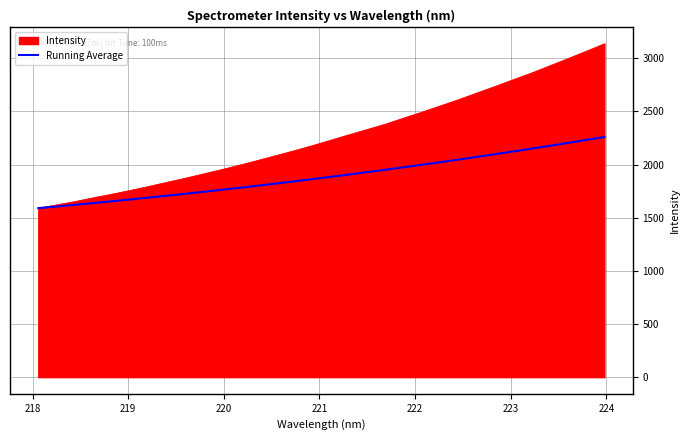

Which series has the widest spread of values?

Intensity